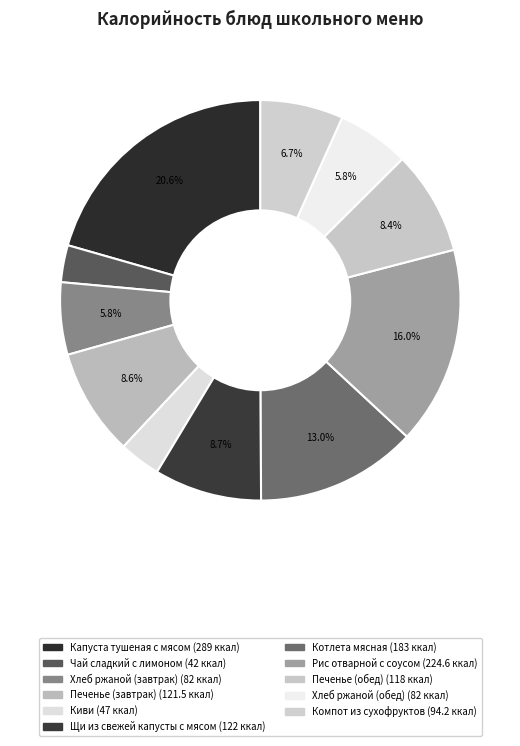

Which slice is the smallest?

Чай сладкий с лимоном